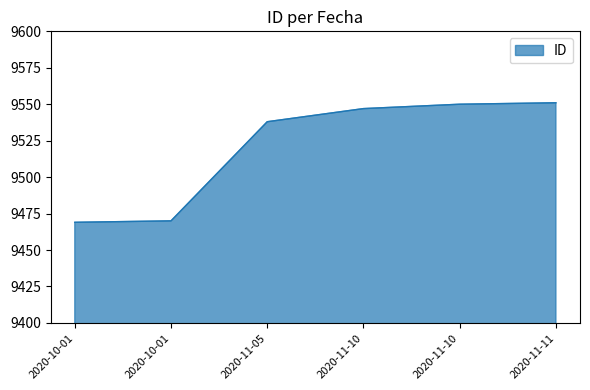

Is this an area chart (filled region under the line)?

Yes